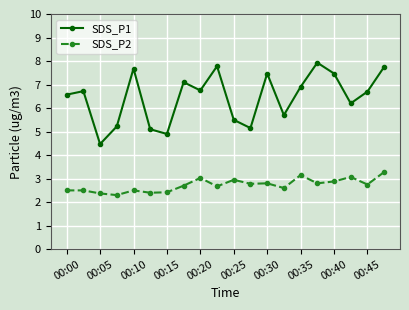

In SDS_P2, how many points are lower than both neighbors (excluding endpoints)?

7